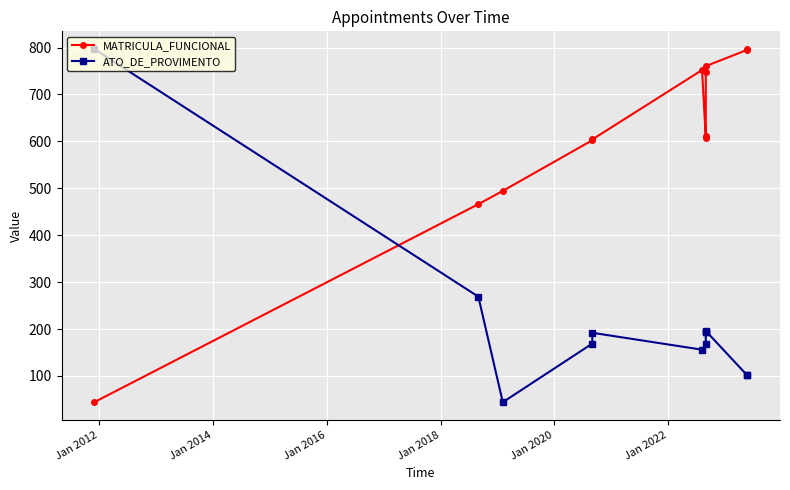

How many interior local valleys does the ATO_DE_PROVIMENTO series have?

3